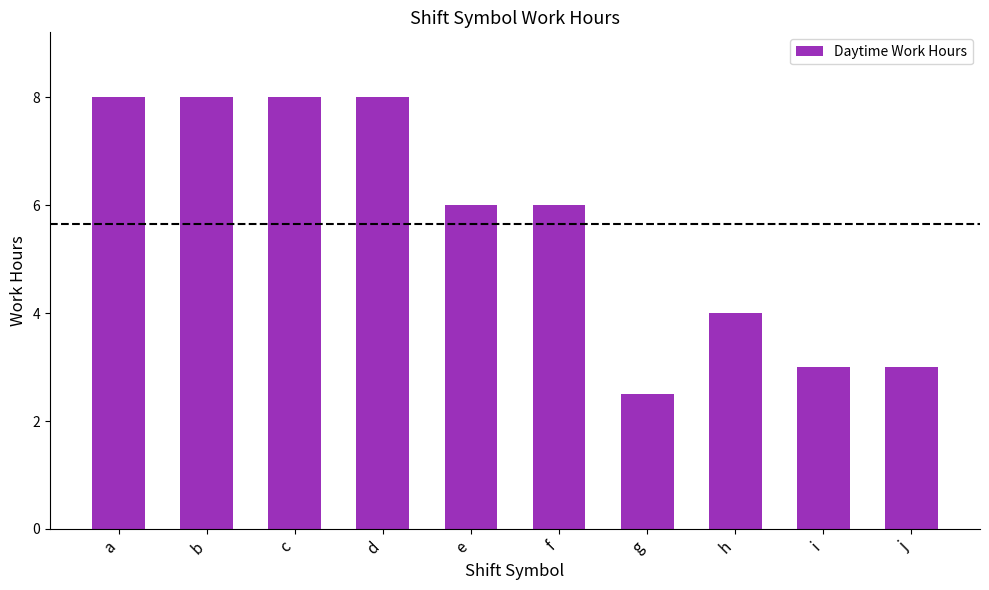

Reading right to left, extract all data points from this chart.

3.0	3.0	4.0	2.5	6.0	6.0	8.0	8.0	8.0	8.0